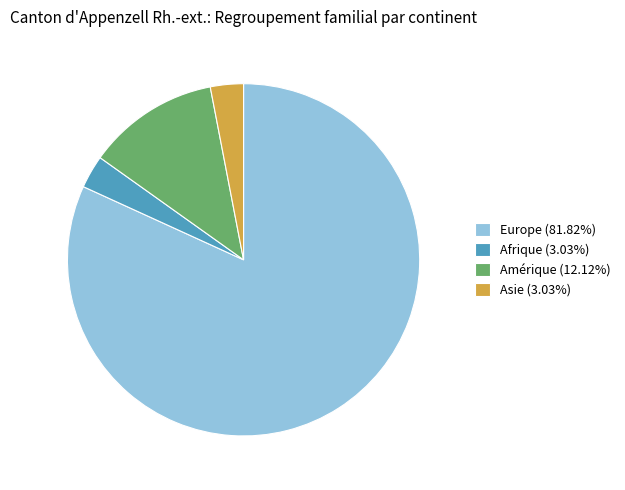

Is there any slice that represents more than half of the pie?

Yes